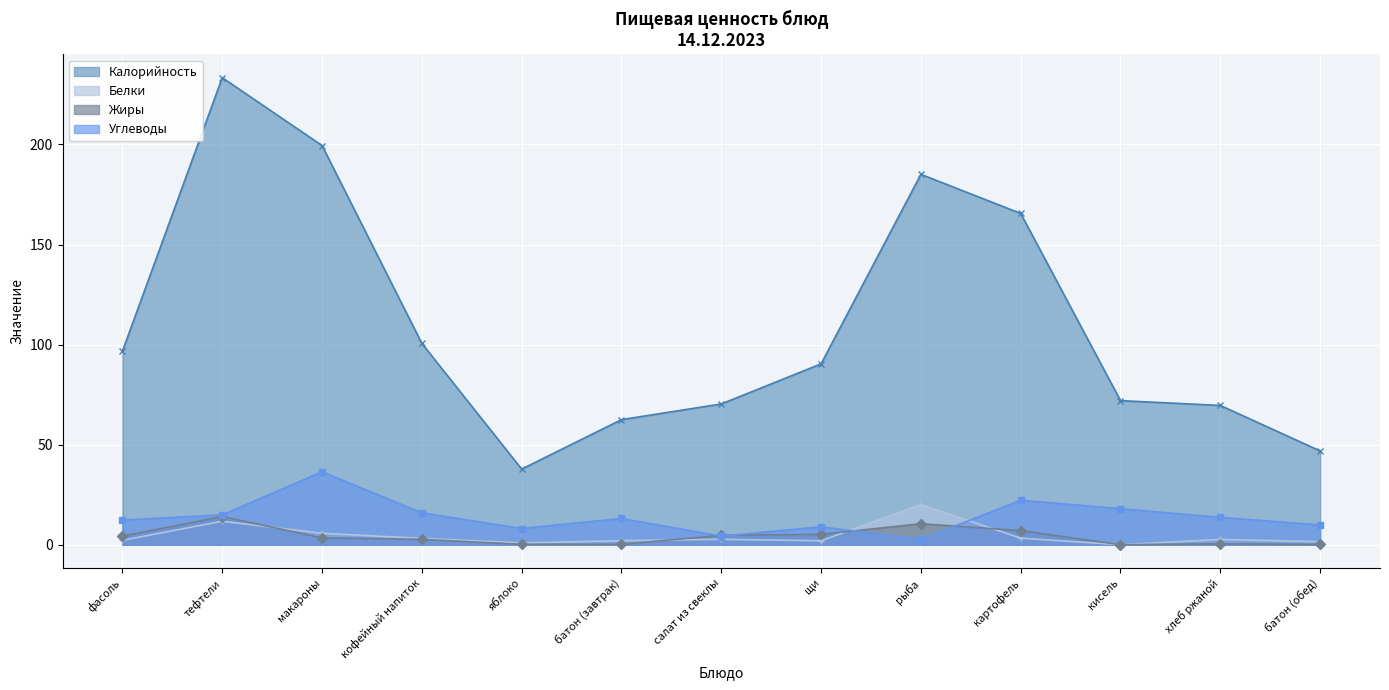

How many lines are shown in the chart?

4